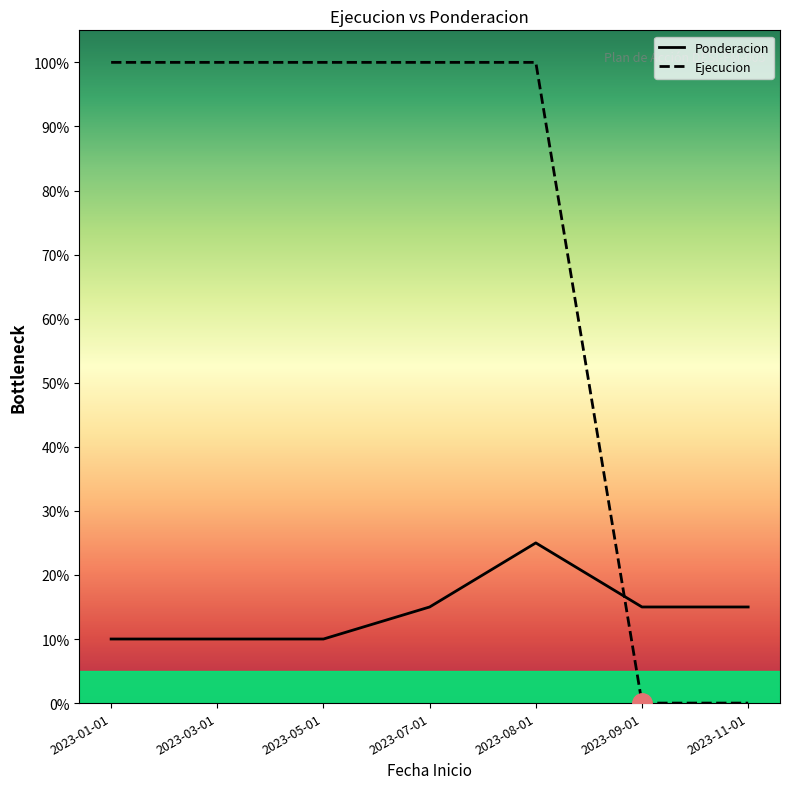

True or false: Ejecucion and Ponderacion cross at least once.

True